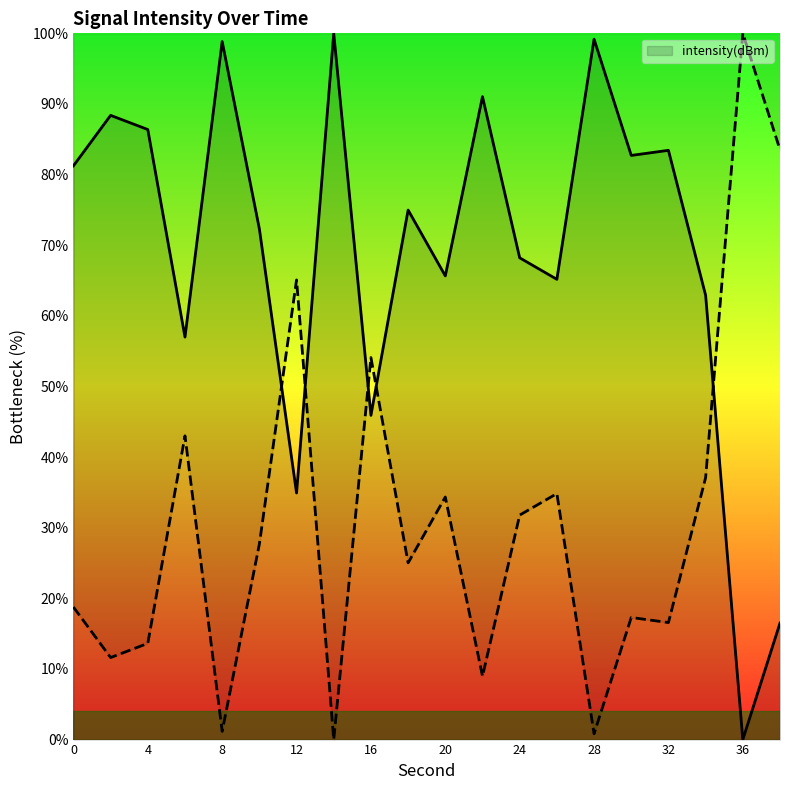

The value of intensity(dBm) at 8 is 29.4. True or false?

False